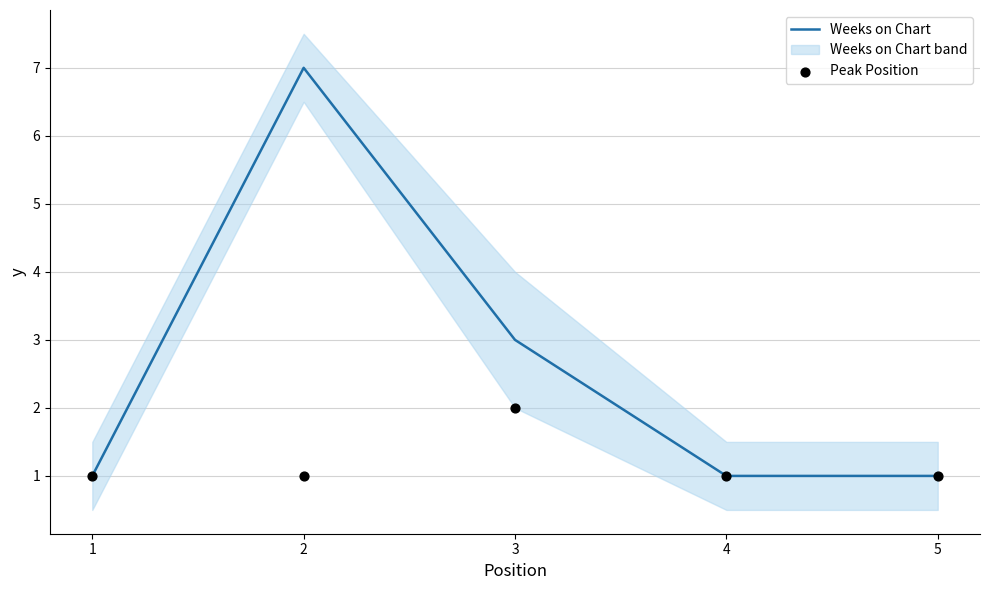

Which series contains the highest Y value?

Weeks on Chart